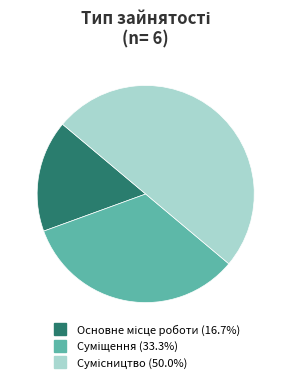

Rank the categories by value from lowest to highest.

Основне місце роботи, Суміщення, Сумісництво